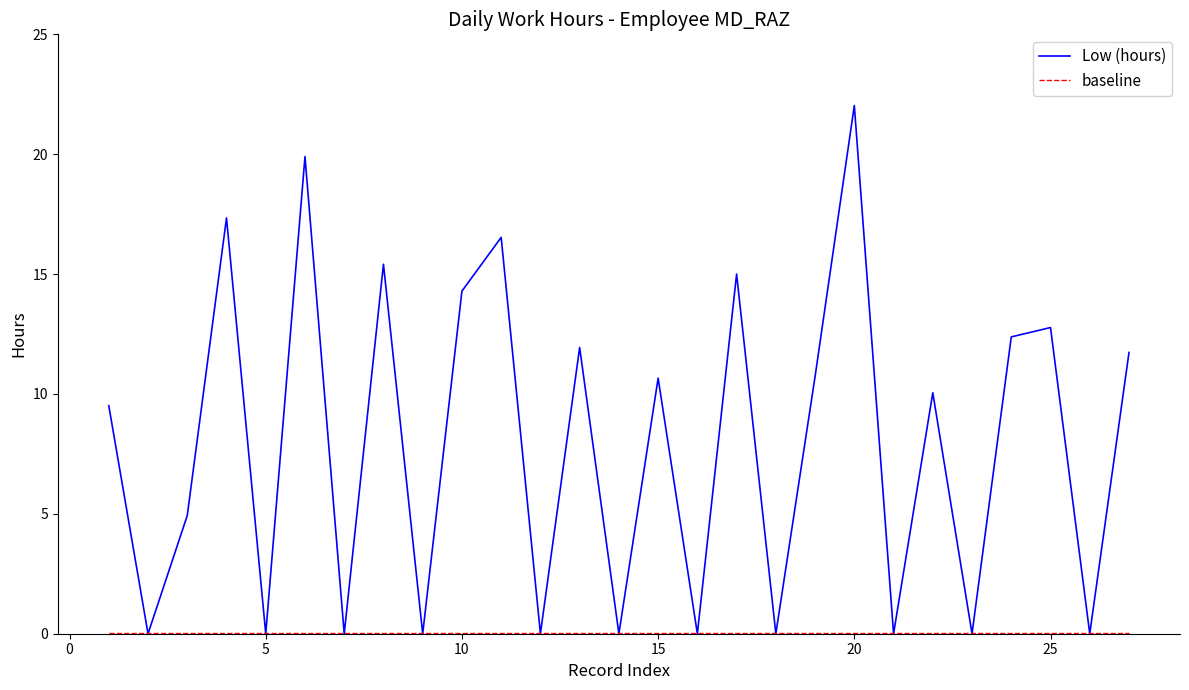

Does the chart have visible grid lines?

No